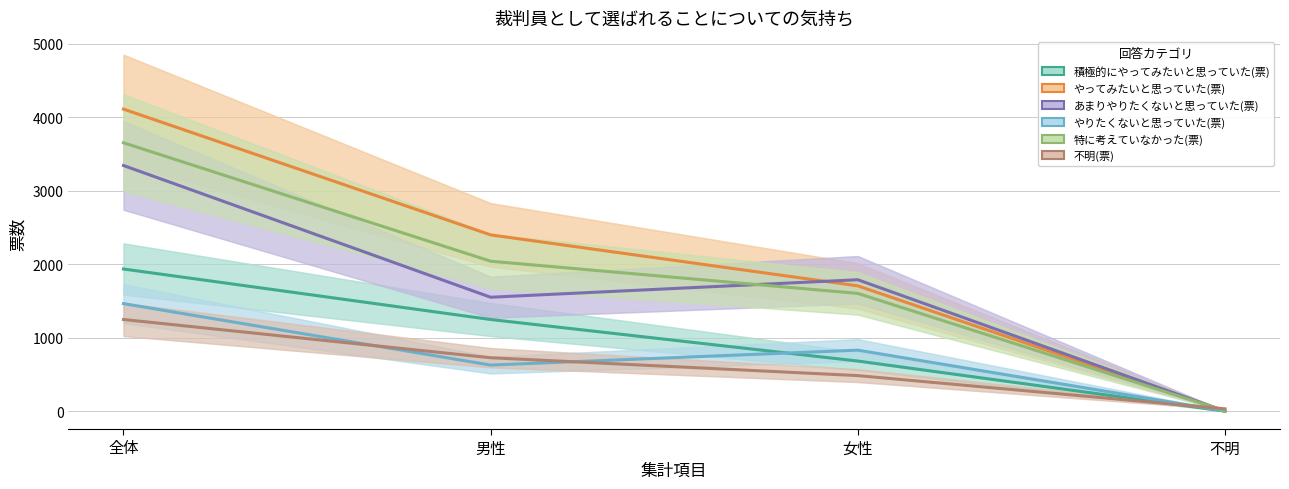

What is the sum of the やりたくないと思っていた(票) values at 男性 and 全体?

2094